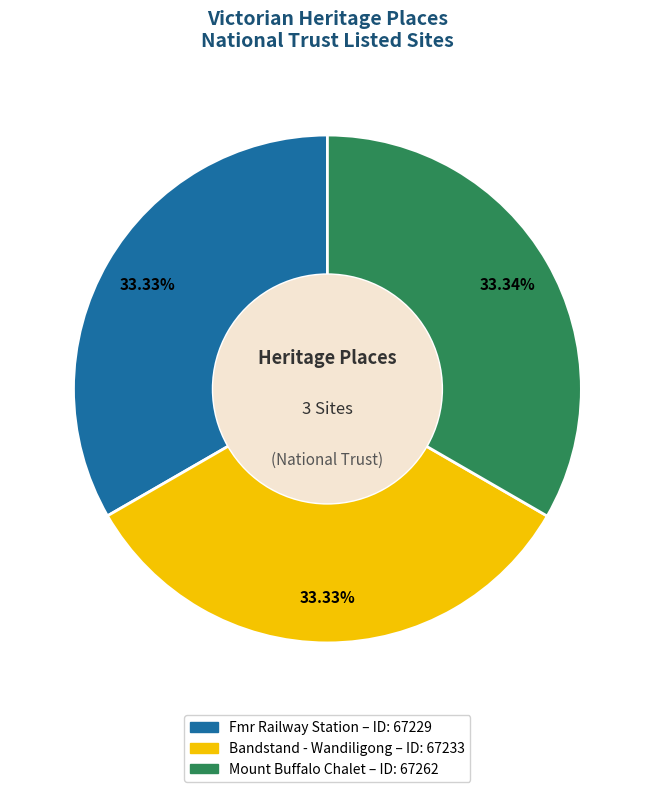

The Fmr Railway Station slice represents 33% of the pie. True or false?

True